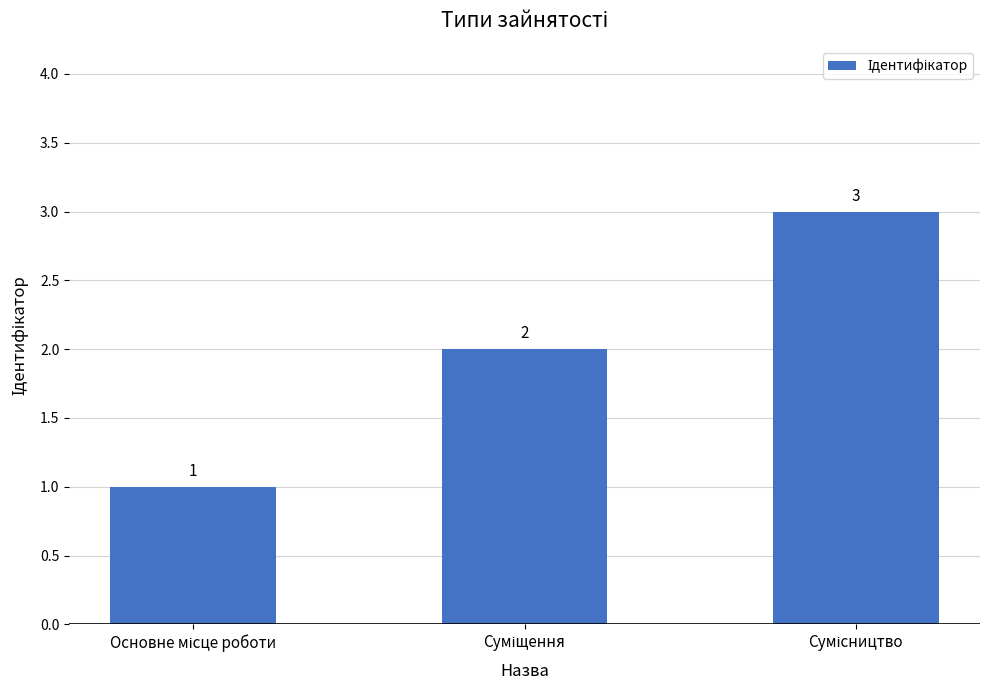

What is the value of the 1st bar from the left?

1